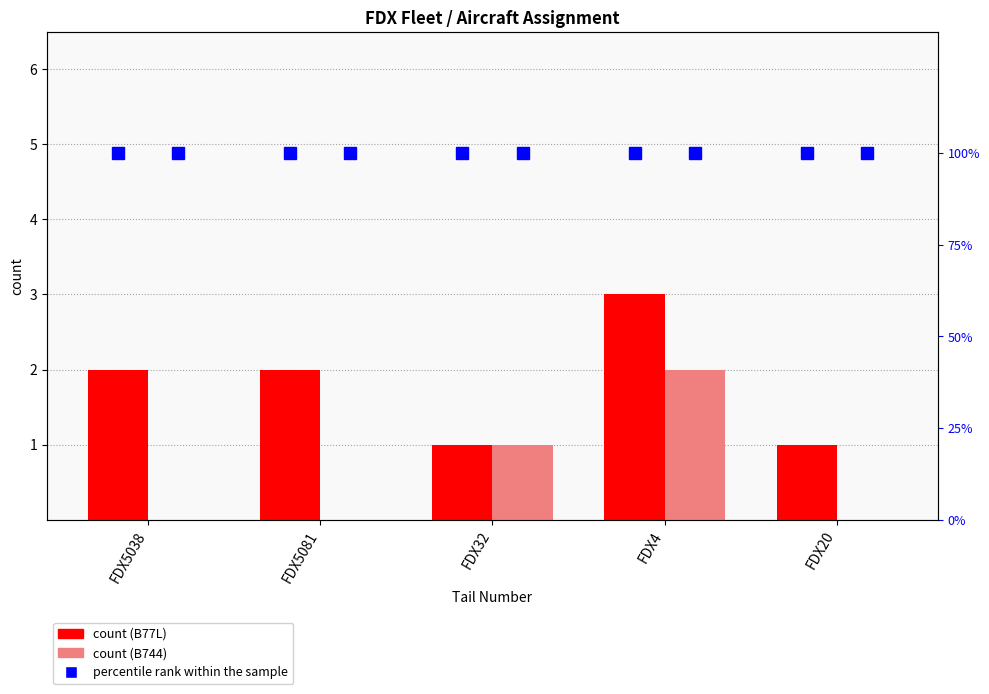

What is the difference between the maximum and minimum values in the B744 series?

2